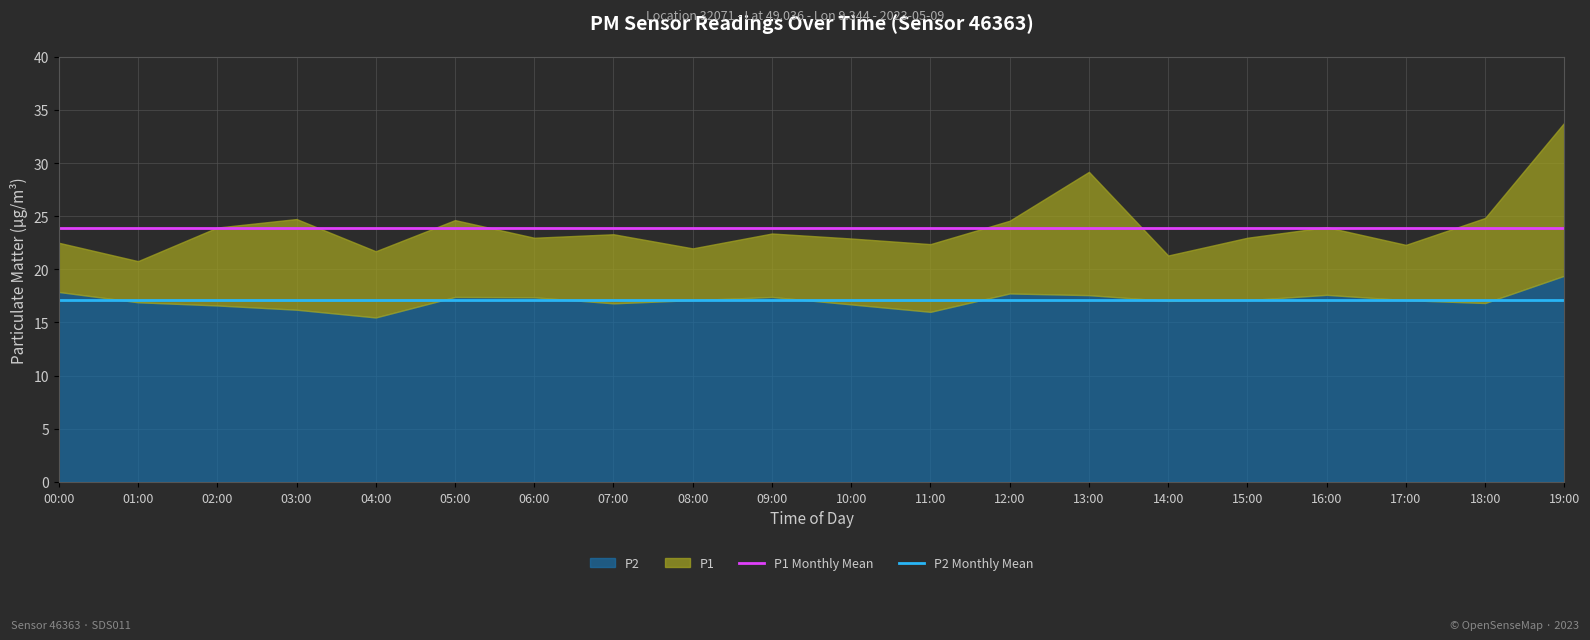

What is the value of the P2 Monthly Mean point at the 2nd from the left?

17.1